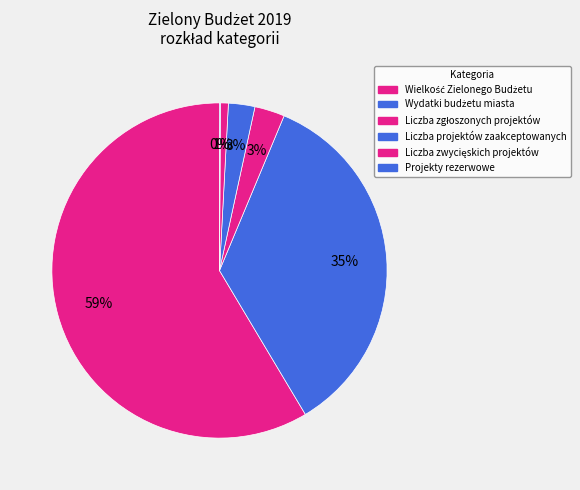

How many segments does this pie chart have?

6